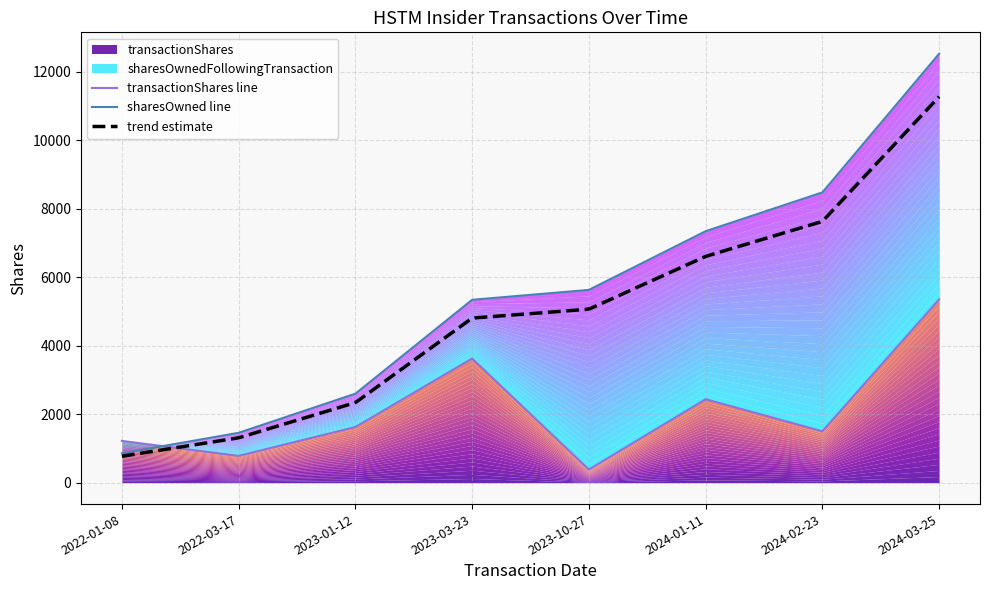

Is the value of sharesOwnedFollowingTransaction at 2024-03-25 greater than the value of transactionShares at 2023-01-12?

Yes